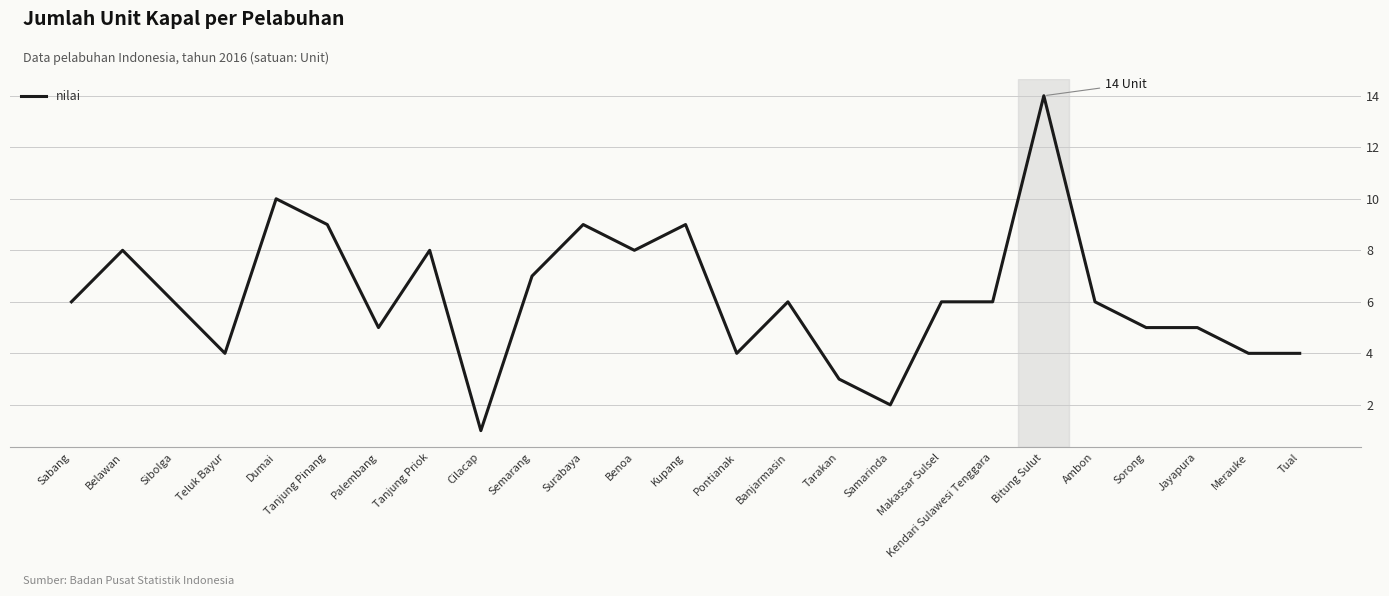

What is the difference between the values at Cilacap and Ambon?

5